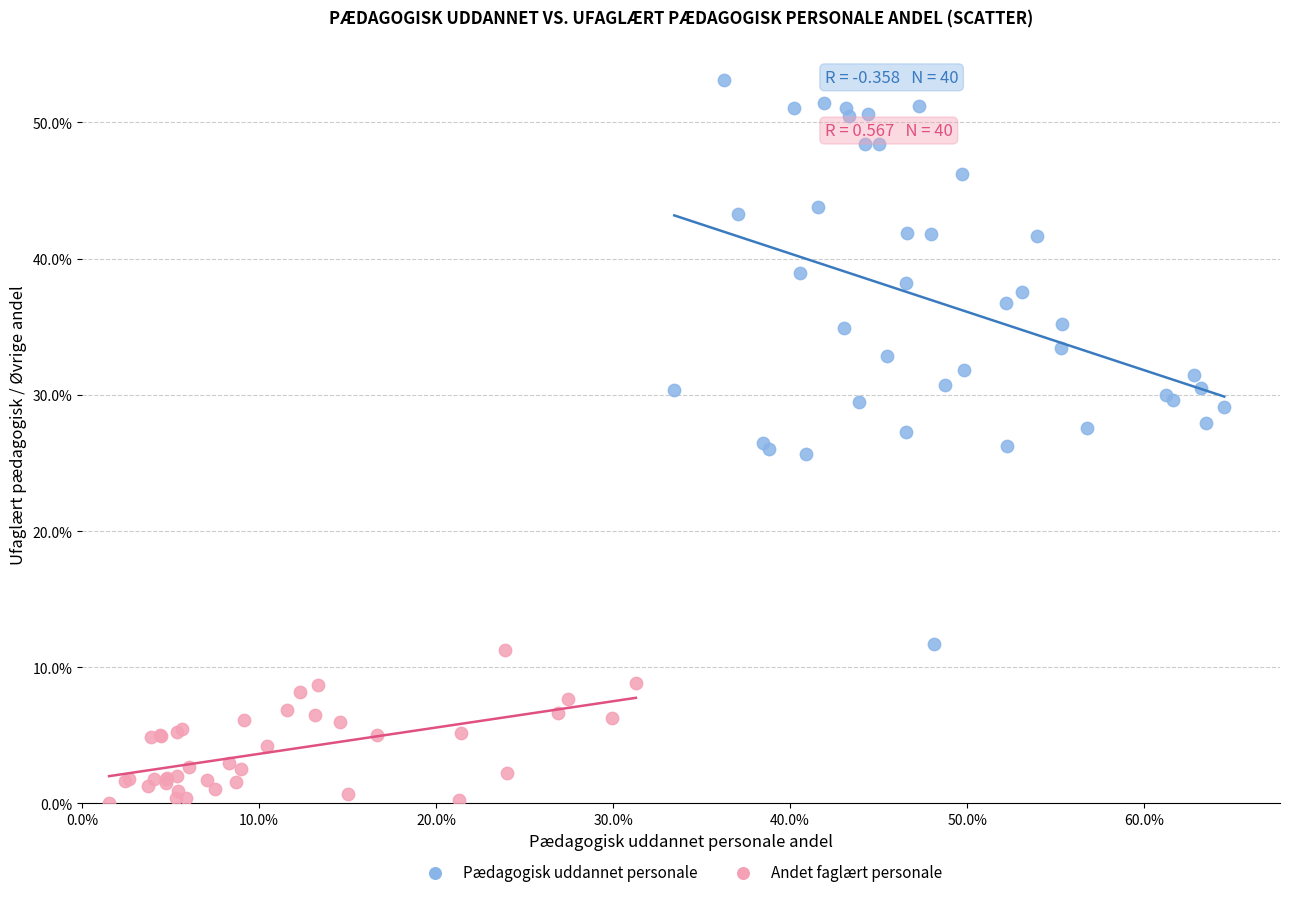

Which series reaches the minimum Y coordinate?

Andet faglært personale